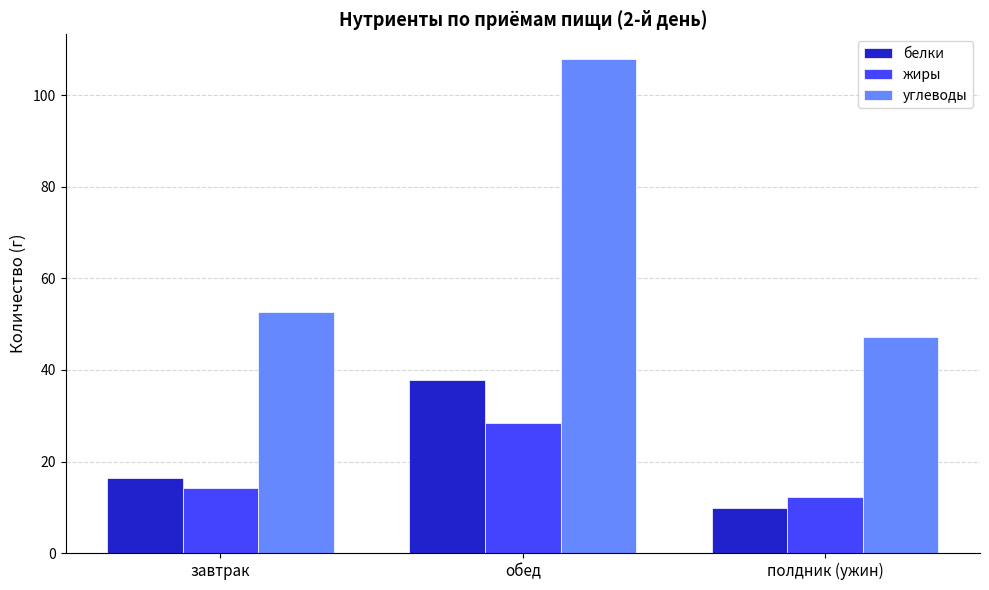

Which series has the largest total across all categories?

углеводы